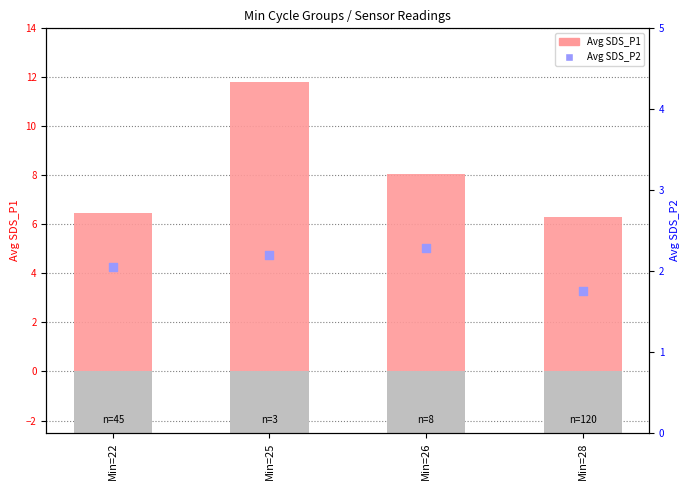

Which series reaches the maximum Y coordinate?

Avg SDS_P1